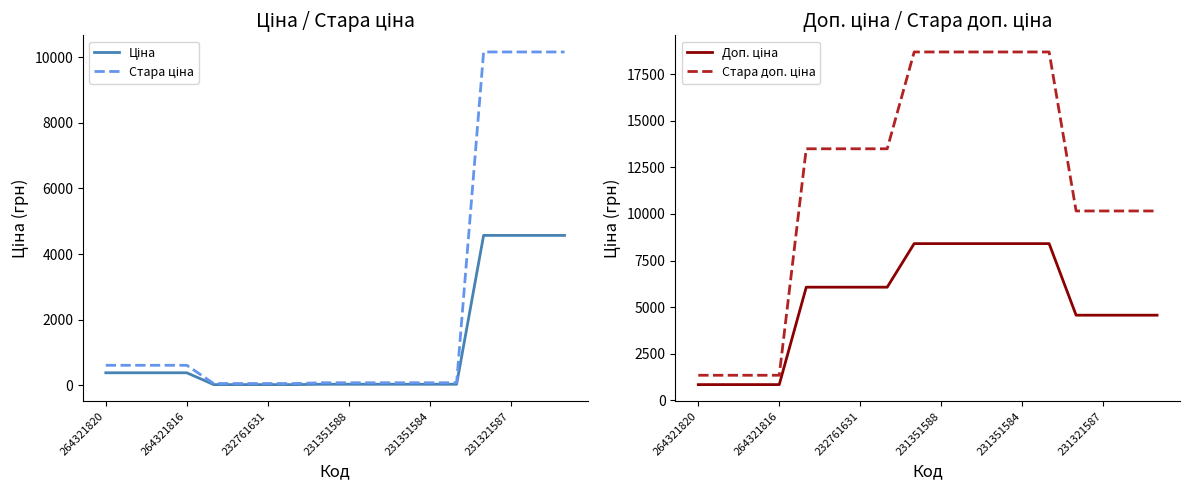

How many lines are shown in the chart?

4